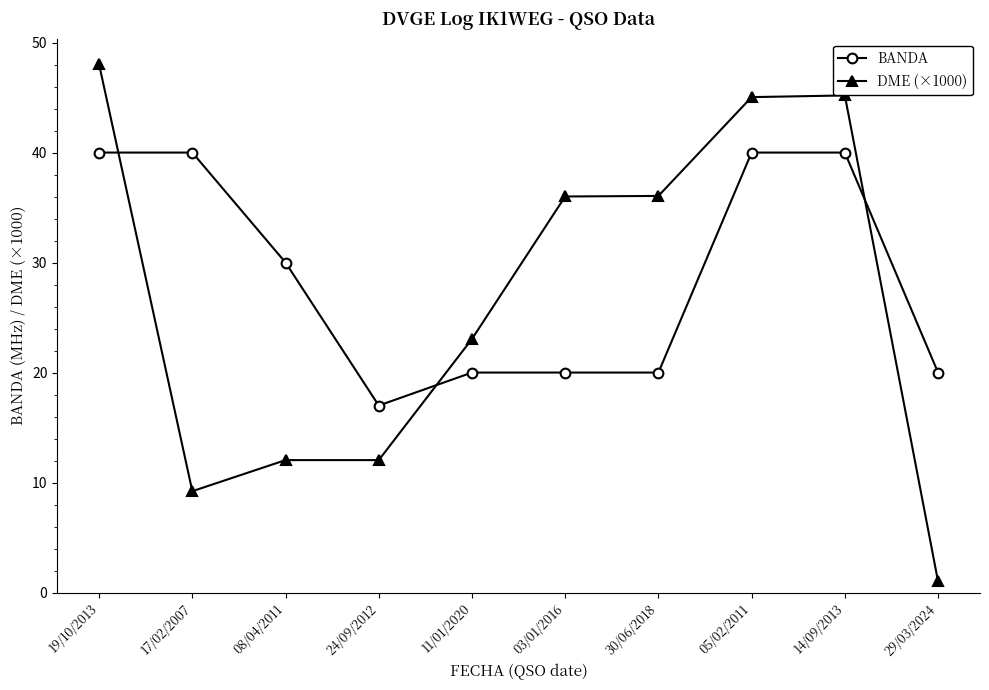

List the series in order of their peak value, highest first.

DME (×1000), BANDA